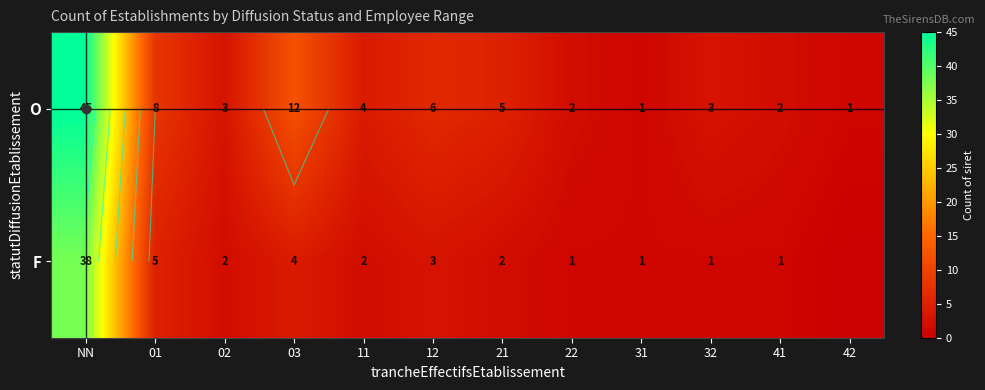

The value of F at 01 is 2. True or false?

False